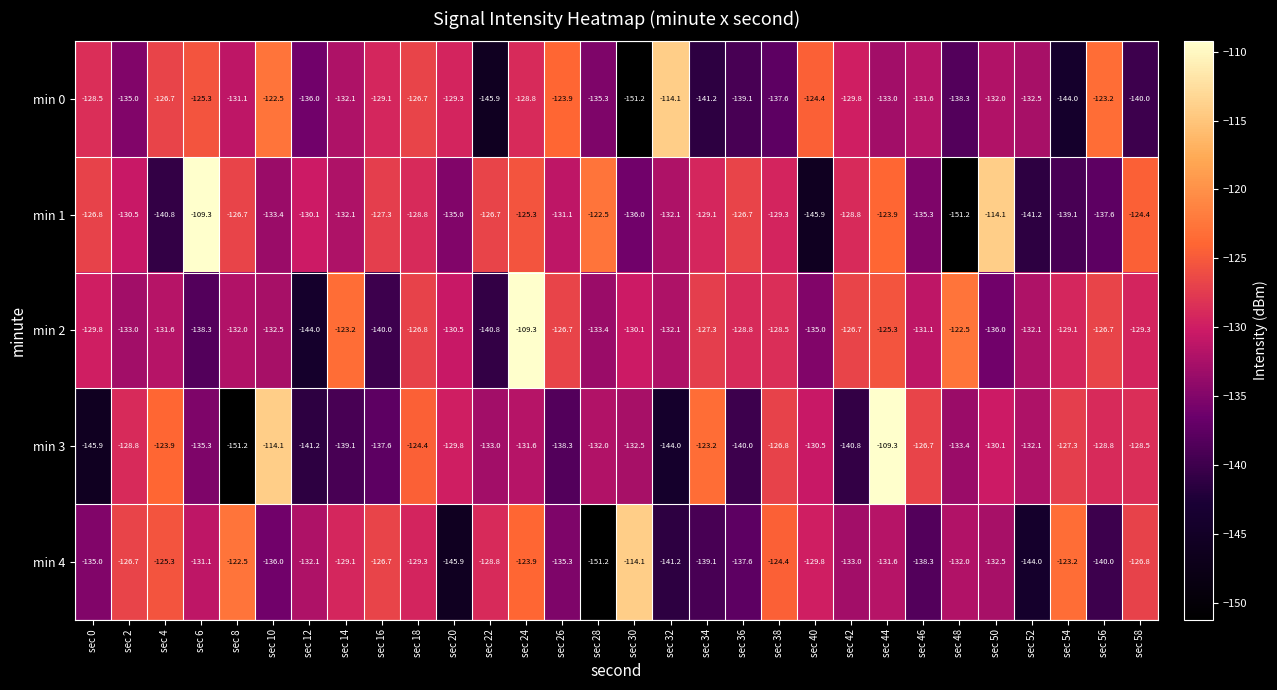

At how many categories does at least one series exceed -136?

30